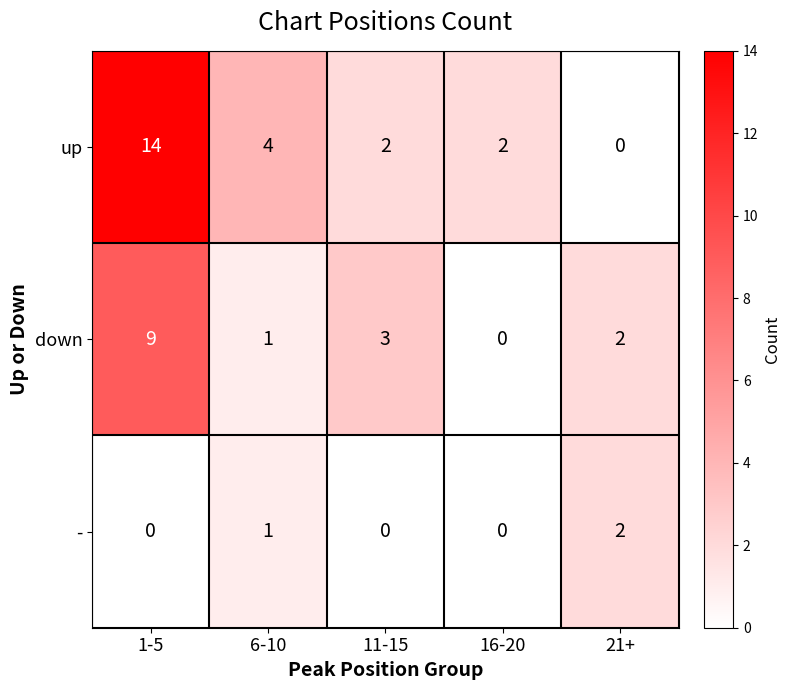

Is it true that down equals 0 at 16-20?

True